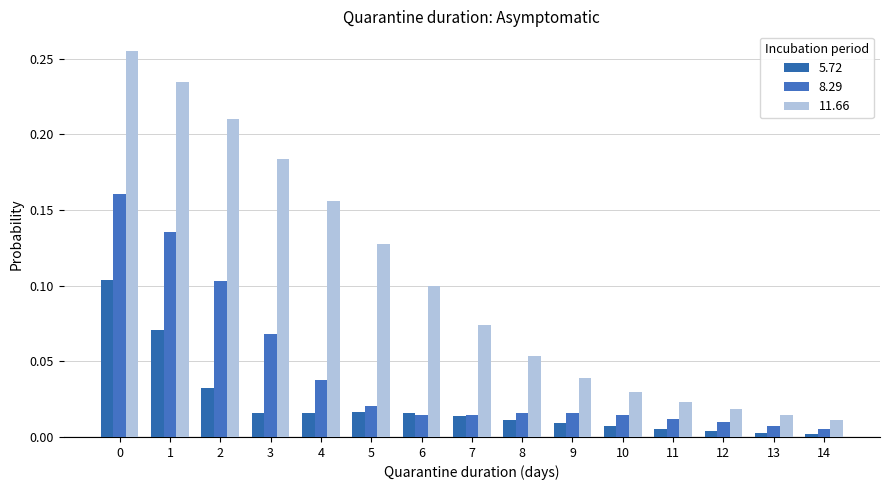

Does the chart contain any negative values?

No